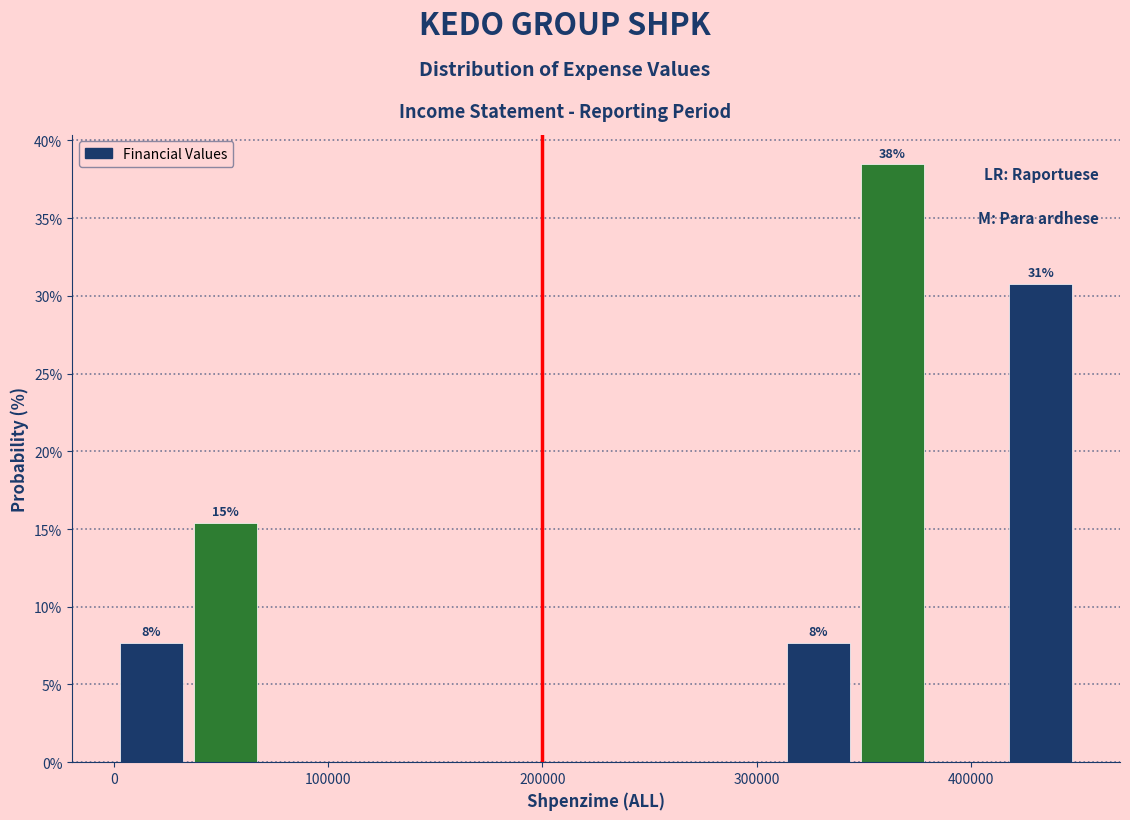

Read against the x-axis, roughly where is the centre of the tallest bar?

360000